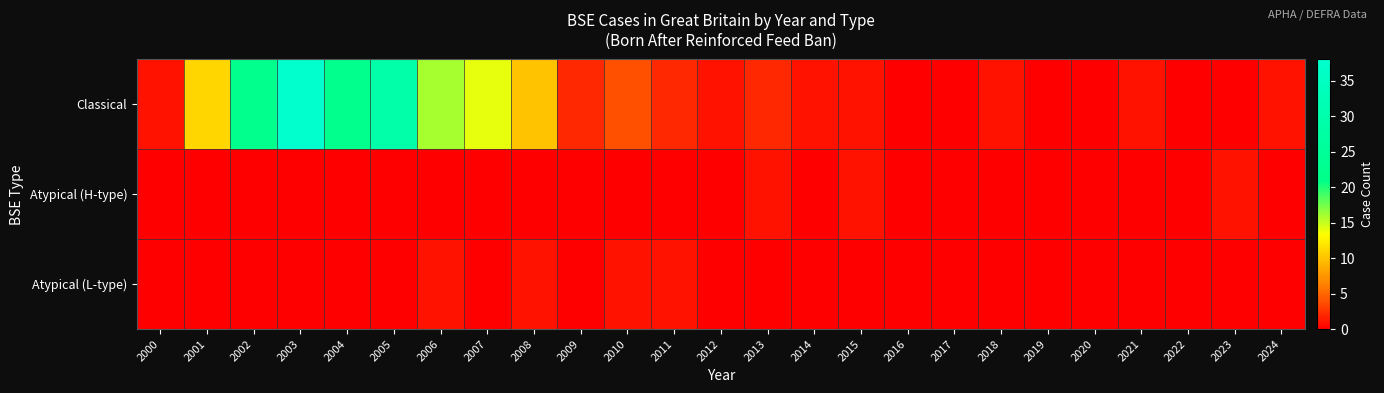

At which category is the sum across all series the highest?

2003